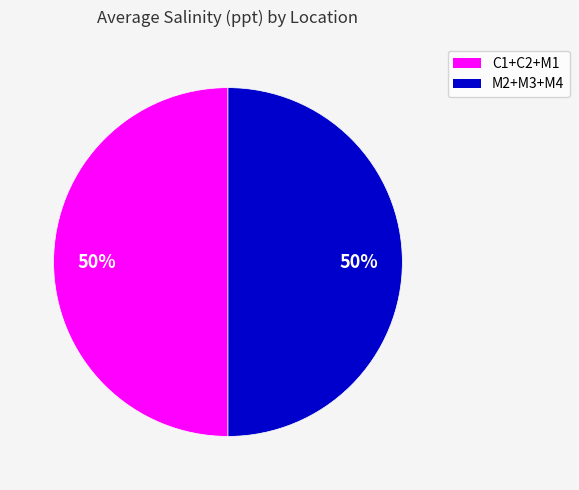

To the nearest percent, what is the average slice percentage?

50%